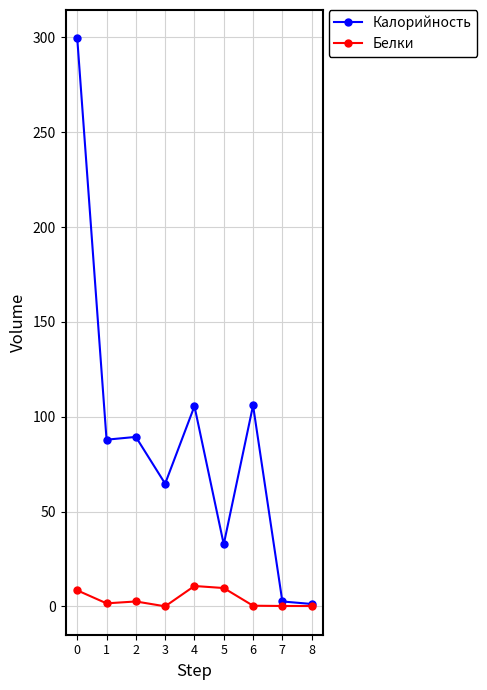

List the series in order of their overall mean, highest first.

Калорийность, Белки